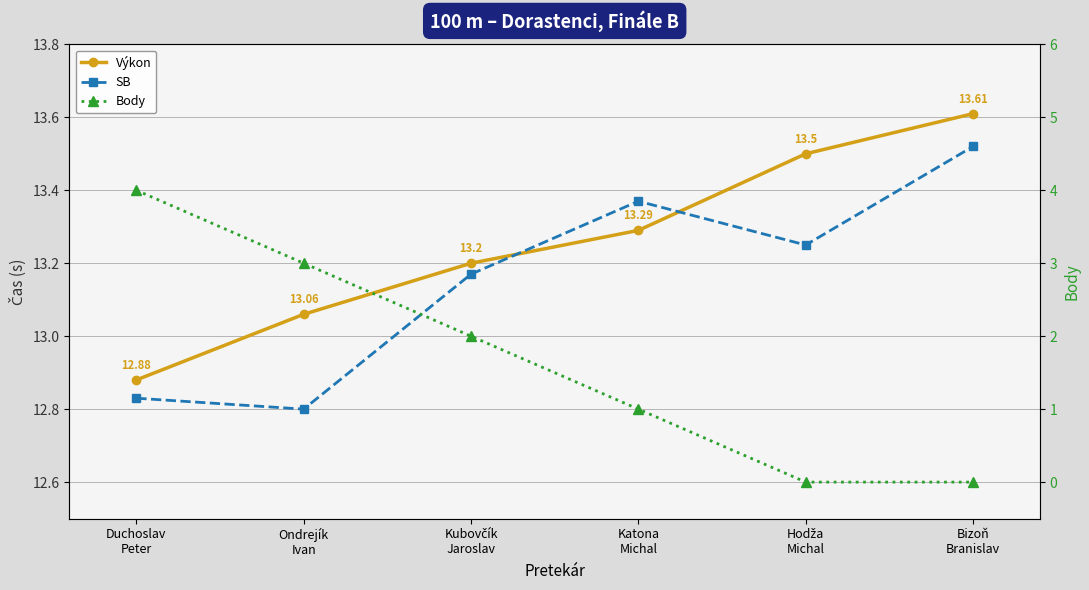

Reading right to left, extract all data points from this chart.

Výkon: 13.6	13.5	13.3	13.2	13.1	12.9
SB: 13.5	13.2	13.4	13.2	12.8	12.8
Body: 0.0	0.0	1.0	2.0	3.0	4.0